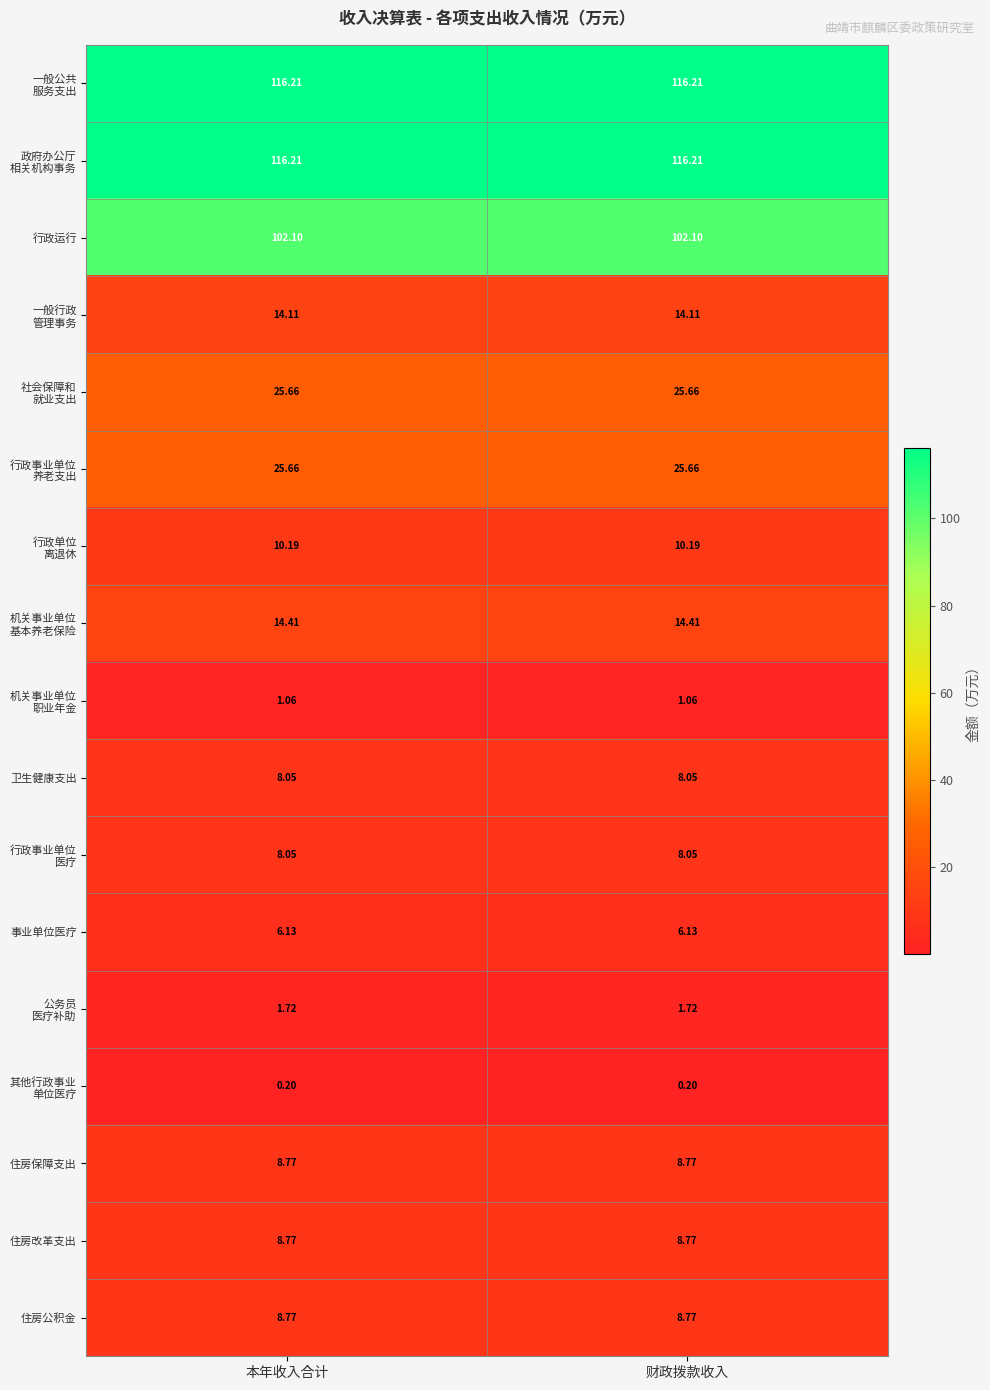

At how many categories does at least one series exceed 38?

2